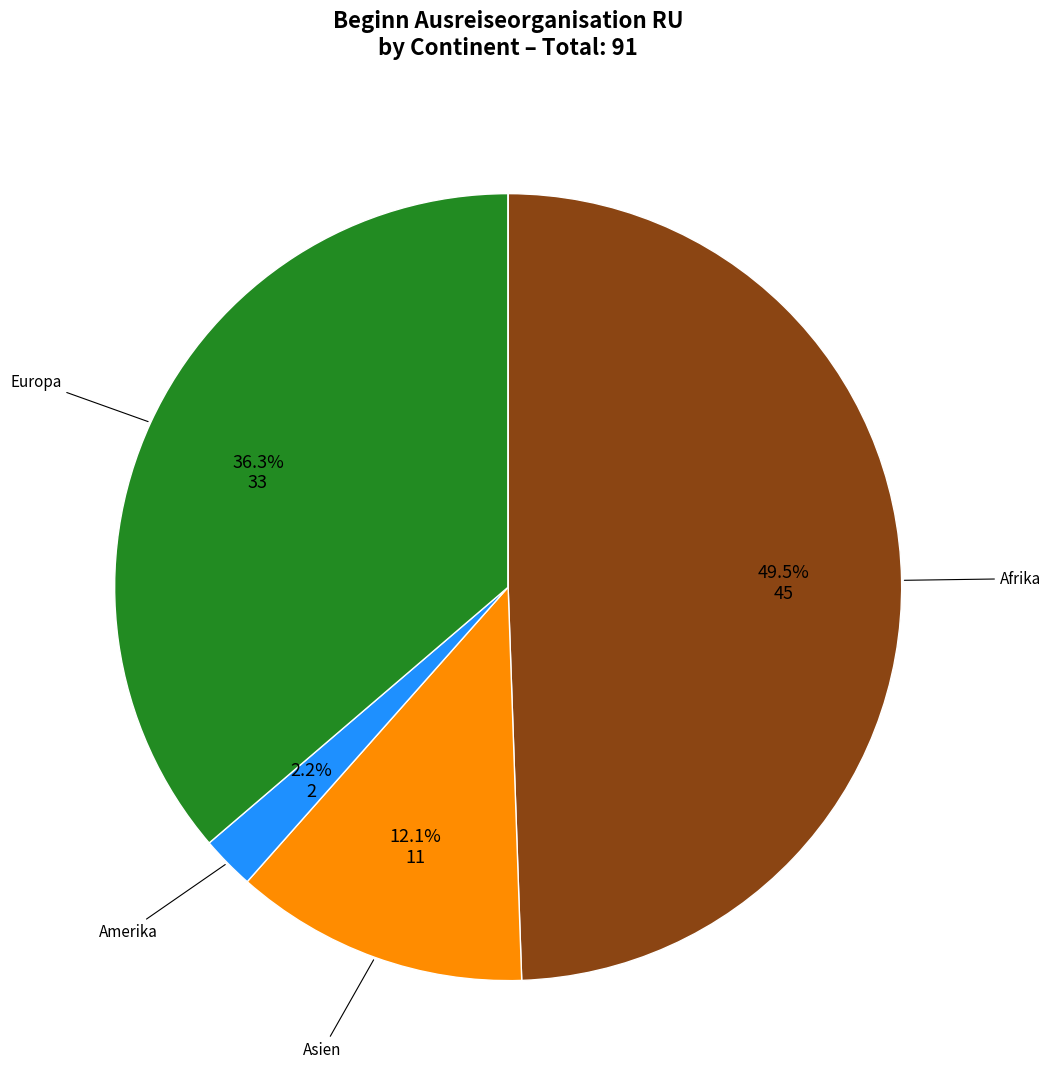

Does any single category account for the majority?

No